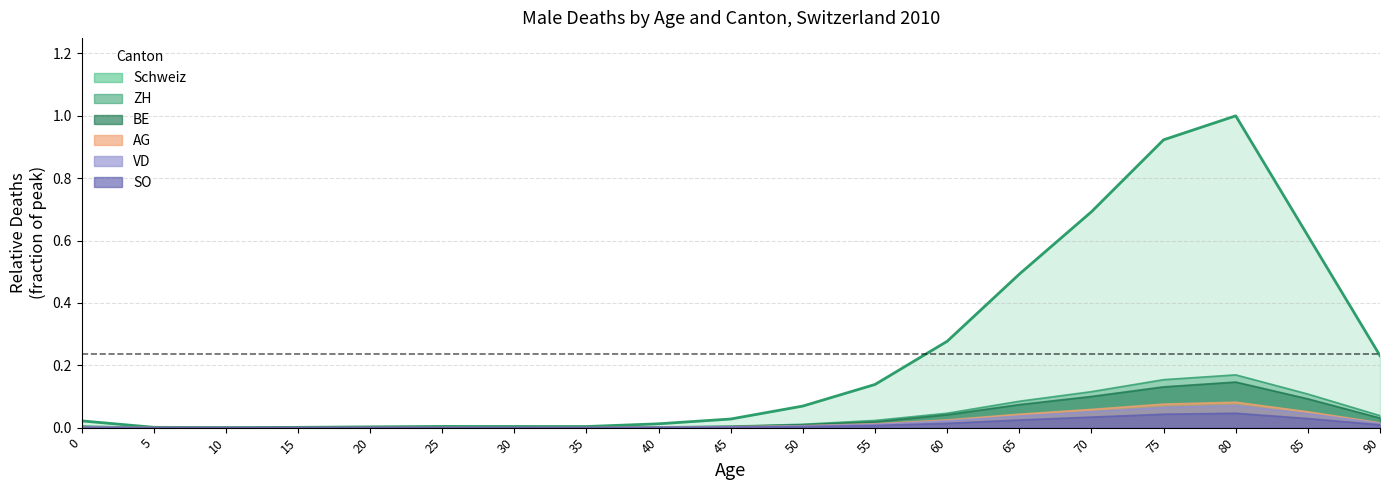

What is the sum of all BE values?

0.7